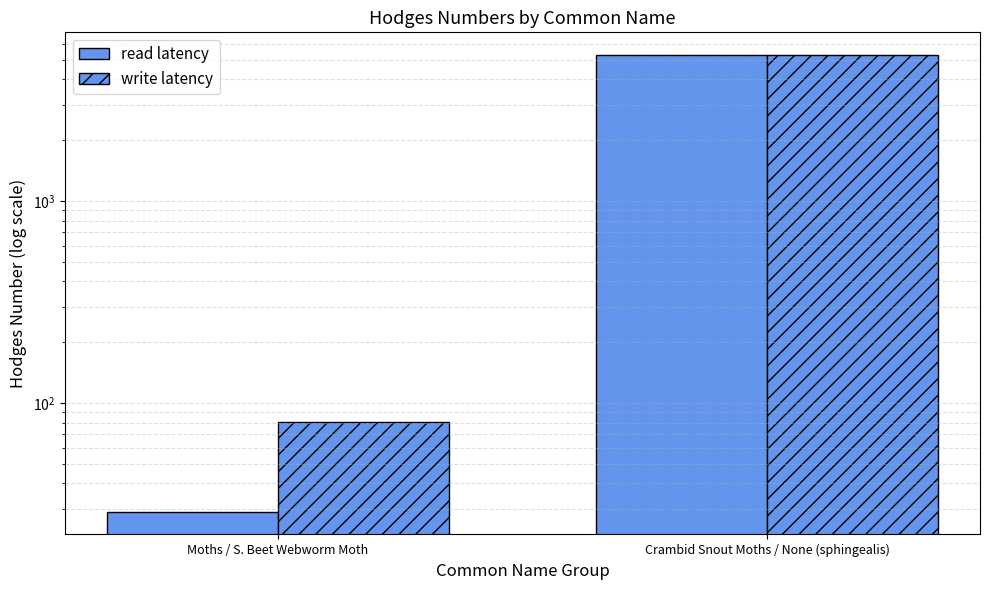

What is the label of the 2nd bar from the right?

Moths / S. Beet Webworm Moth